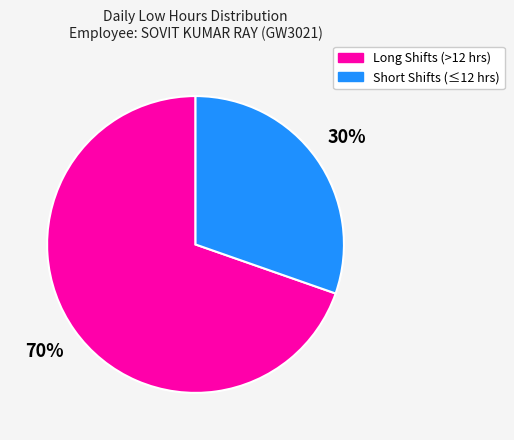

Does any single category account for the majority?

Yes